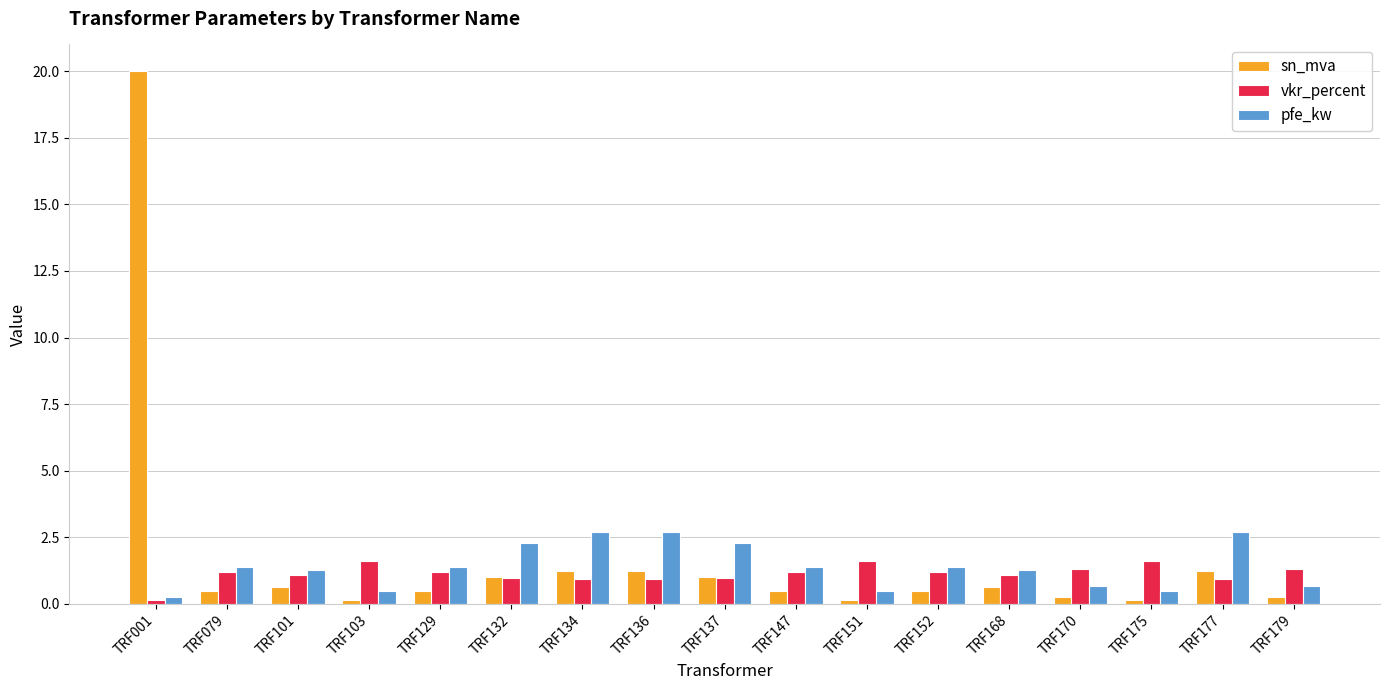

Where does the pfe_kw series first go above 1?

TRF079